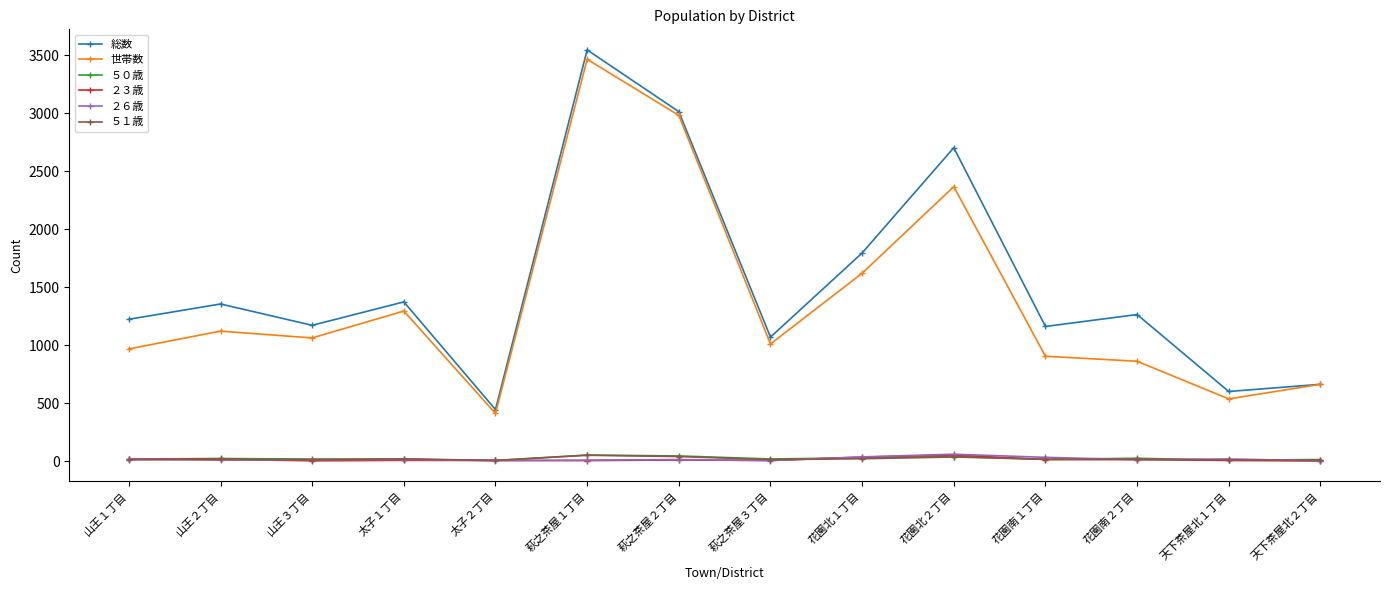

The value of 総数 at 山王１丁目 is 1223. True or false?

True